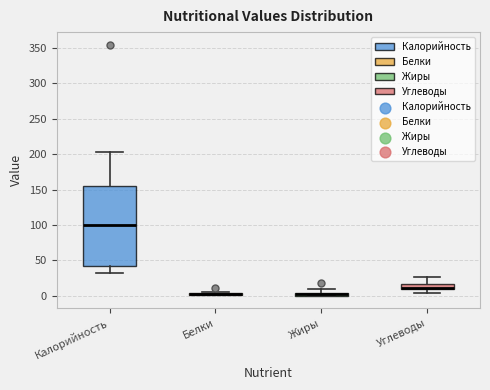

Where does the upper whisker of the box for Углеводы end on the y-axis? The values are not printed on the chart, so give them approximately, as read against the axis.

25